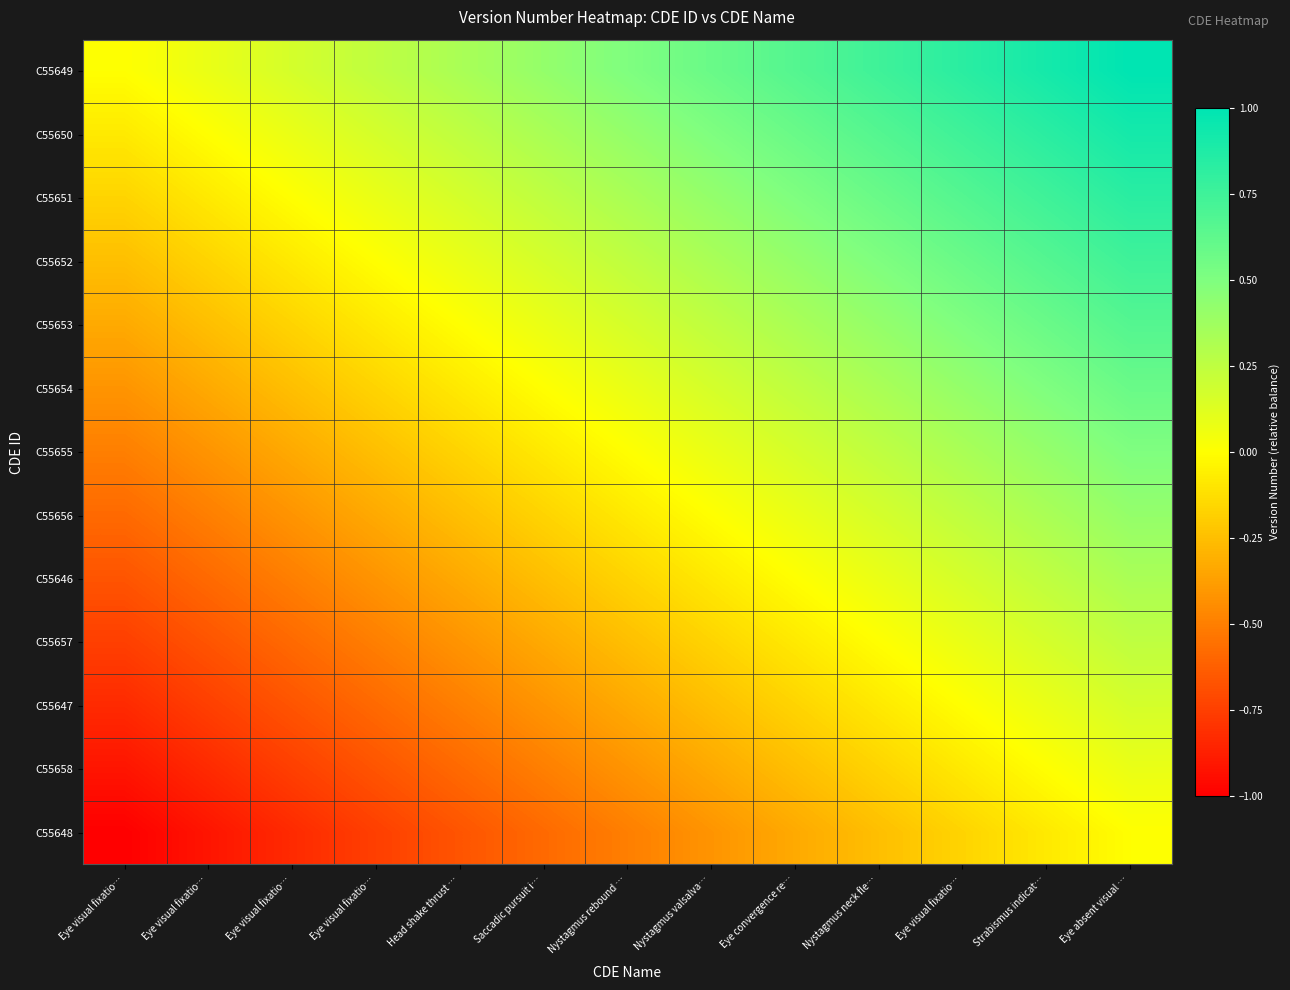

Rank the series by their maximum value, from highest to lowest.

C55649, C55650, C55651, C55652, C55653, C55654, C55655, C55656, C55646, C55657, C55647, C55658, C55648